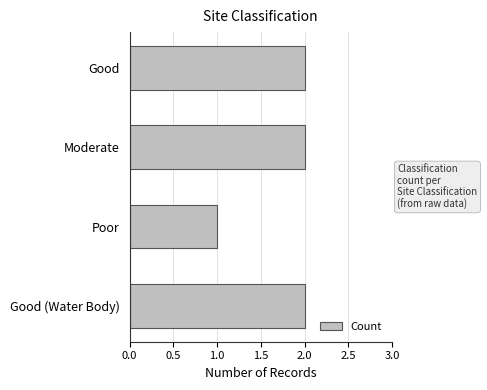

How many series are shown in this chart?

1